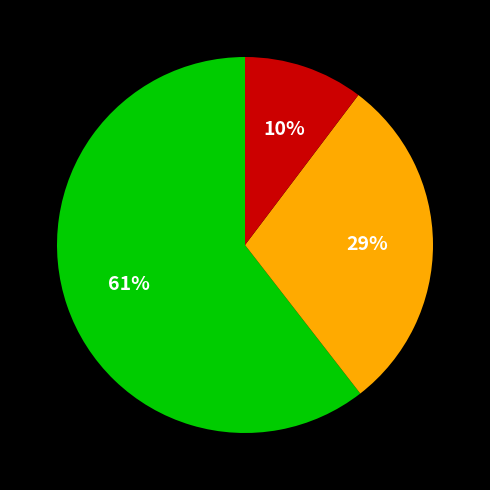

Is there any slice that represents more than half of the pie?

Yes